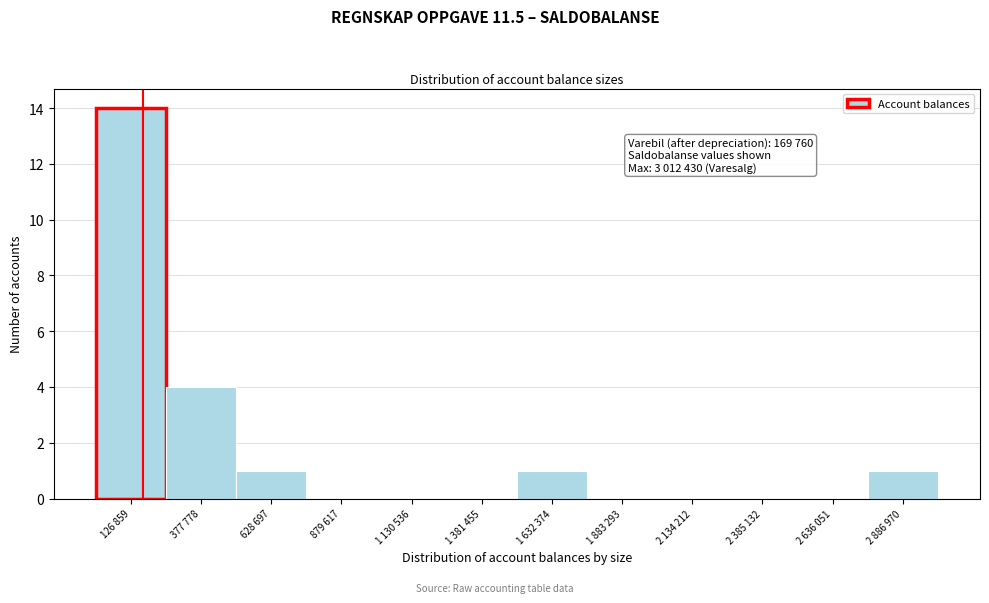

Reading left to right, transcribe all the data shown in this chart.

126 859=14	377 778=4	628 697=1	879 617=0	1 130 536=0	1 381 455=0	1 632 374=1	1 883 293=0	2 134 212=0	2 385 132=0	2 636 051=0	2 886 970=1